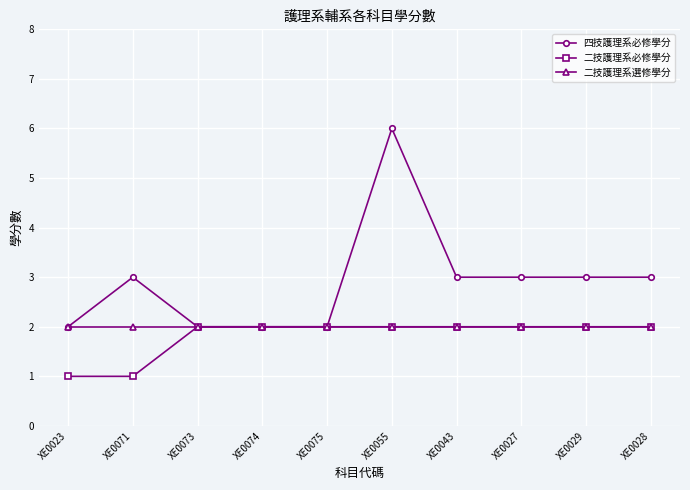

Read the 四技護理系必修學分 value at XE0023.

2